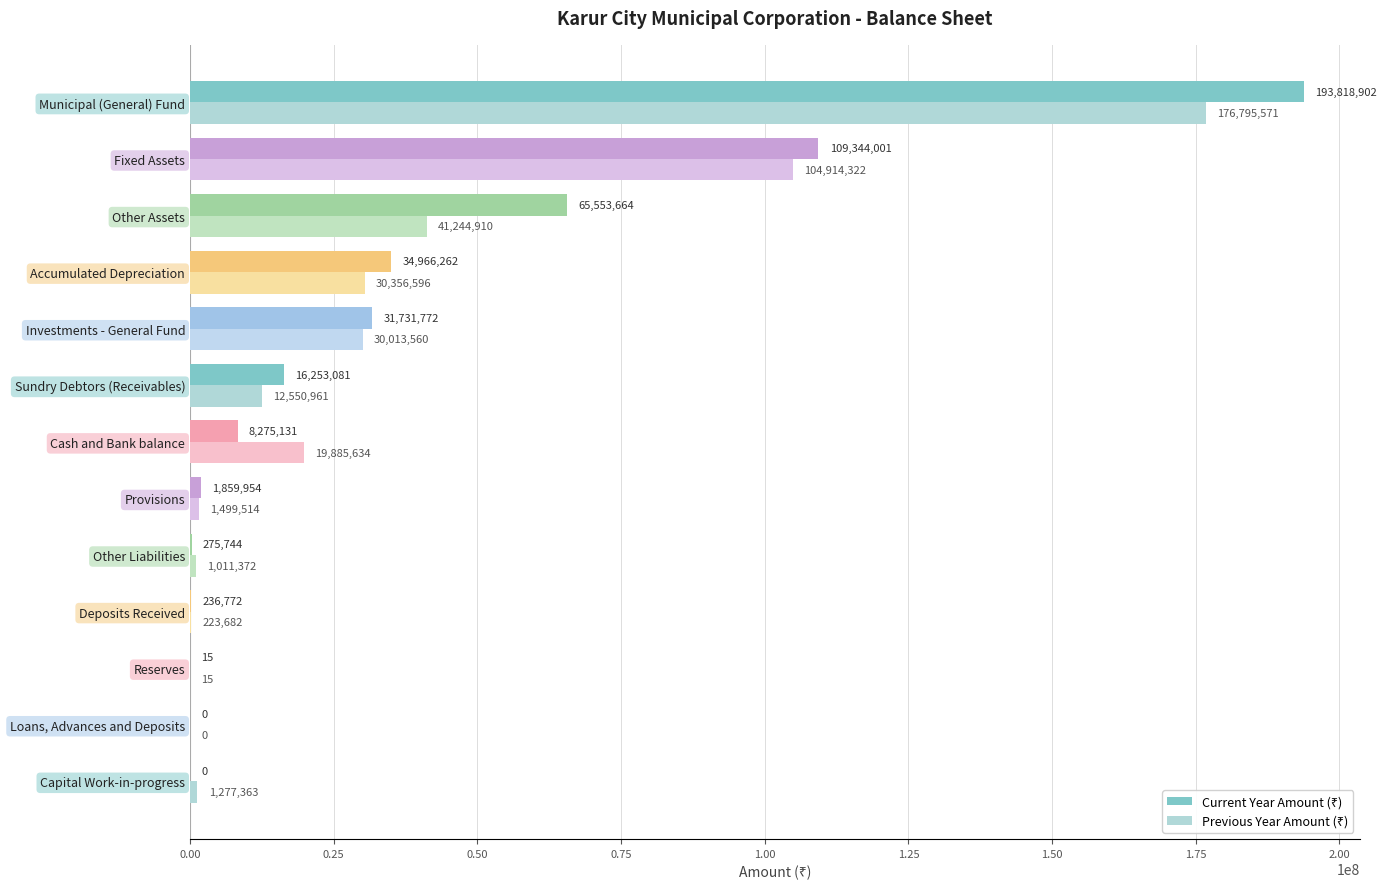

What is the greatest value displayed?

193818902.4